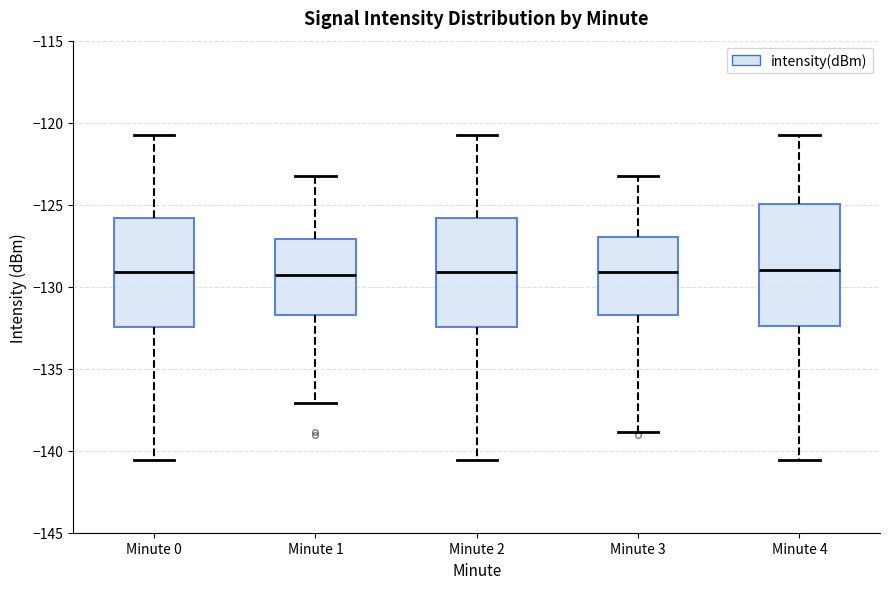

Reading left to right, transcribe this box plot: for each box, give where its median line is, the range the box spans, and where its two whiskers end, as read against the y-axis. The values are not printed on the chart, so give them approximately, as read against the axis.

Minute 0: median -129.0, box -132.5 to -126.0, whiskers -140.5 to -120.5
Minute 1: median -129.5, box -131.5 to -127.0, whiskers -137.0 to -123.5
Minute 2: median -129.0, box -132.5 to -126.0, whiskers -140.5 to -120.5
Minute 3: median -129.0, box -131.5 to -127.0, whiskers -139.0 to -123.5
Minute 4: median -129.0, box -132.5 to -125.0, whiskers -140.5 to -120.5